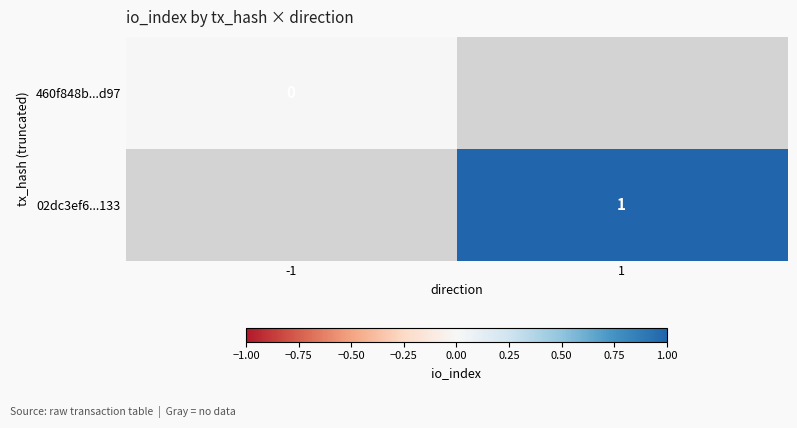

Is the value of 02dc3ef6...133 at 1 greater than the value of 460f848b...d97 at -1?

Yes